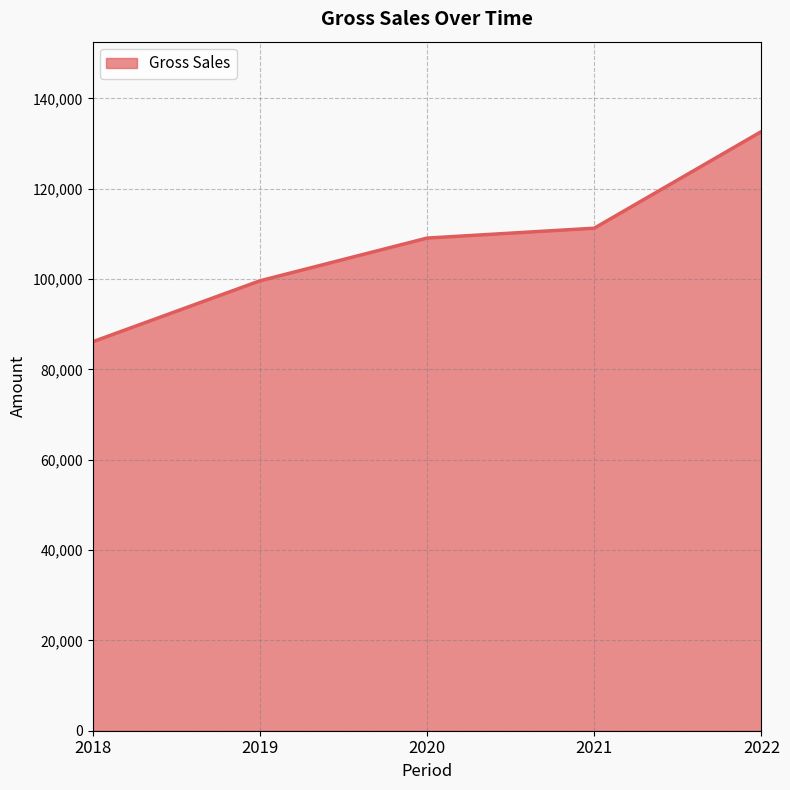

What is the average value?

107749.8